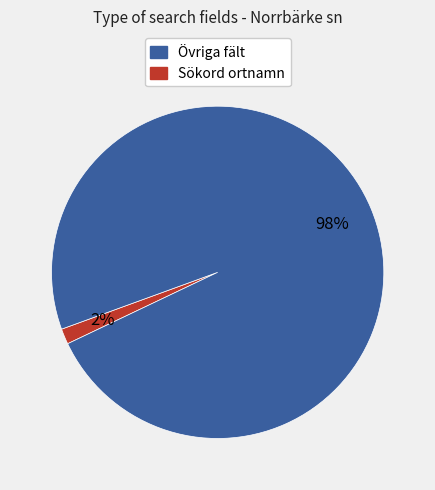

Does any single category account for the majority?

Yes